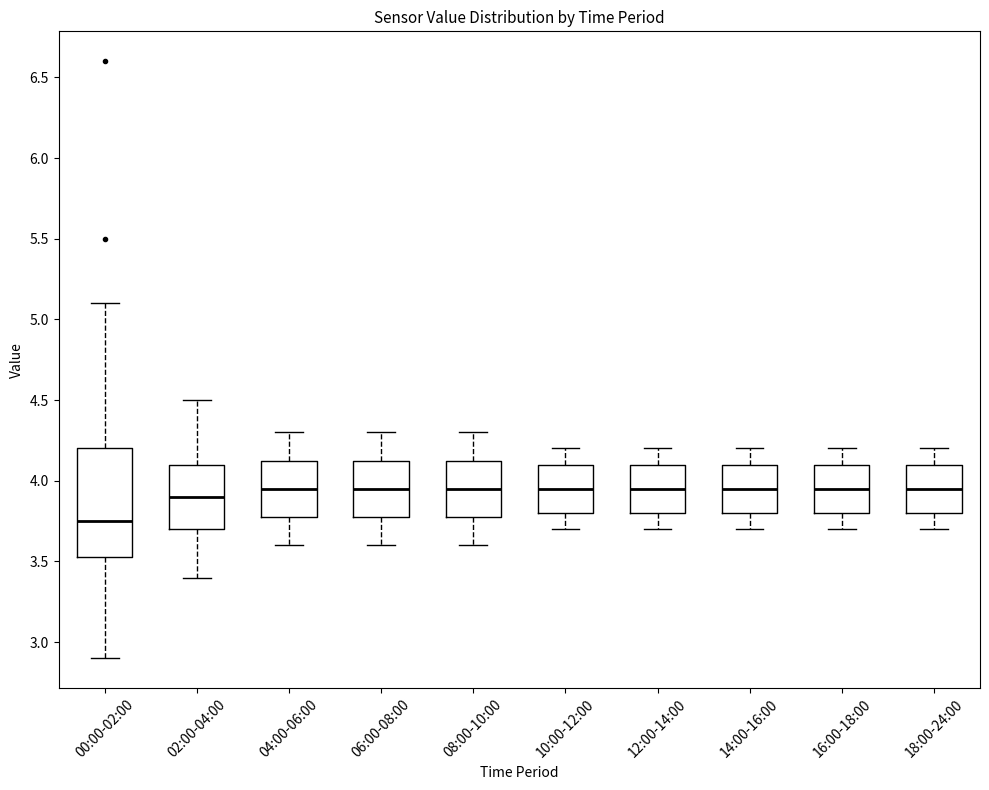

Which box is the tallest, from its lower edge to its upper edge?

00:00-02:00